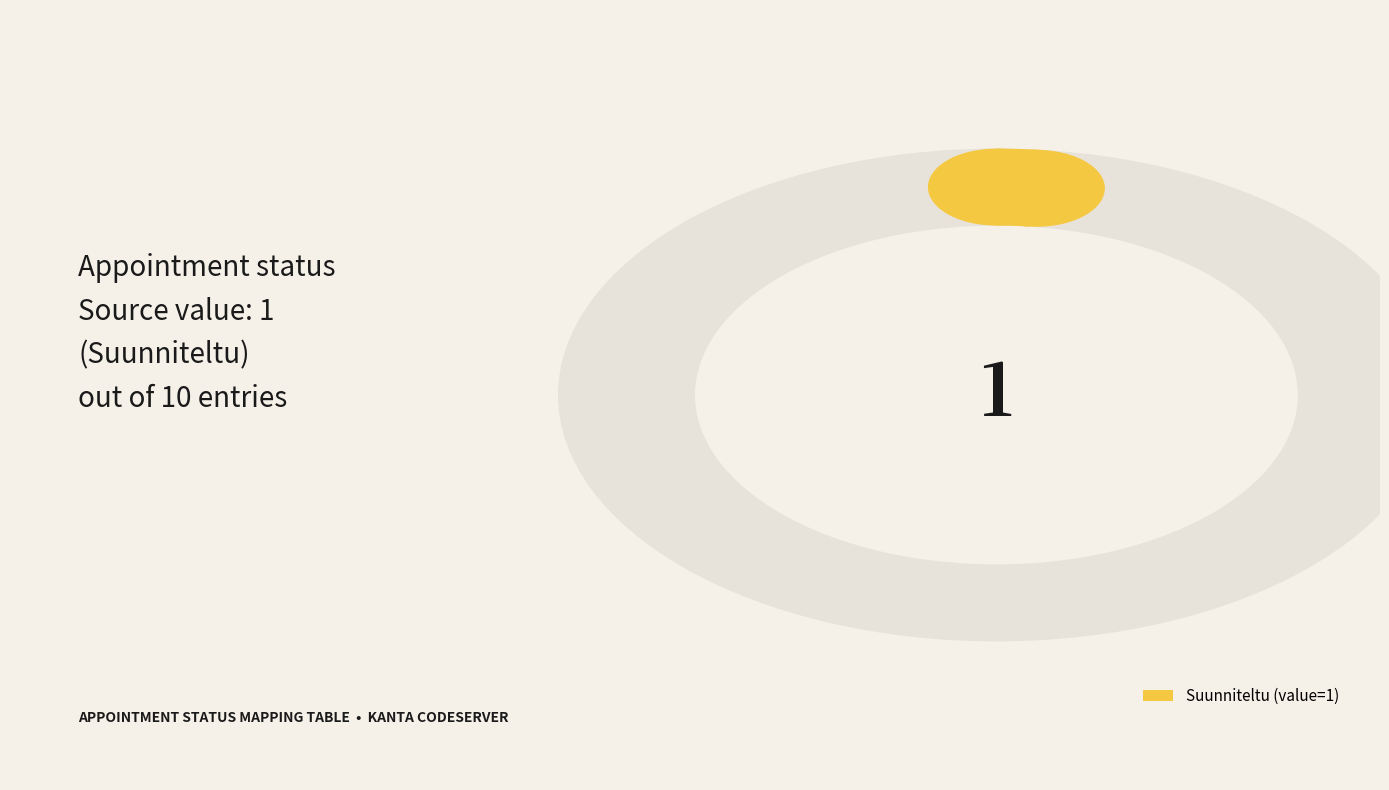

Is Peruttu the majority of the pie?

No